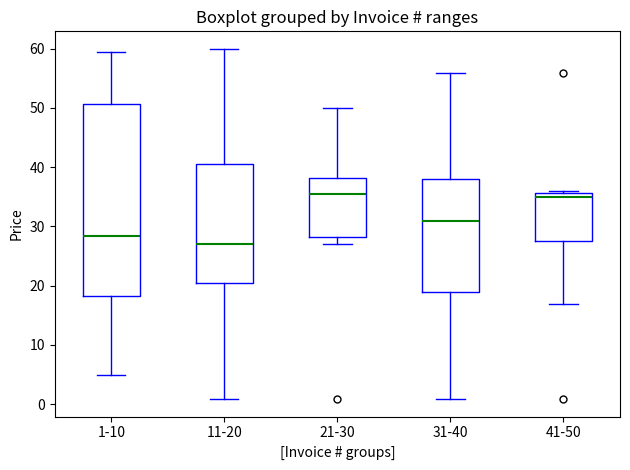

Where is the upper edge of the box for 21-30 on the y-axis? The values are not printed on the chart, so give them approximately, as read against the axis.

38